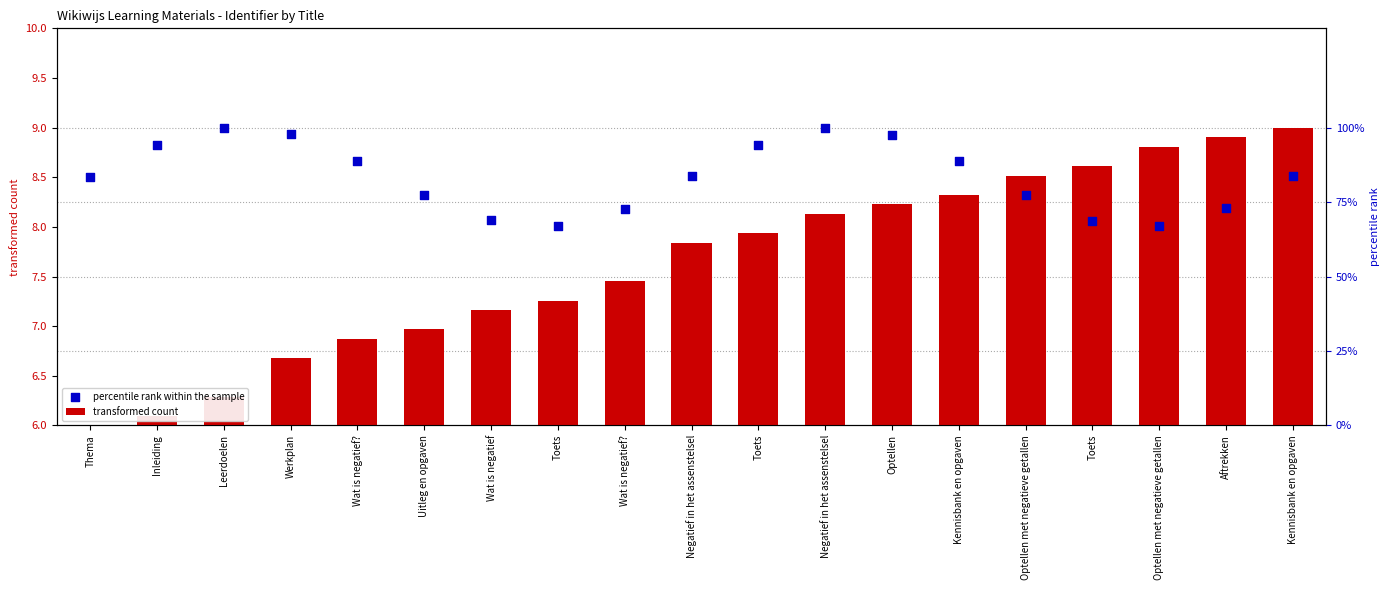

Which series has the largest Y range (max minus min)?

transformed count